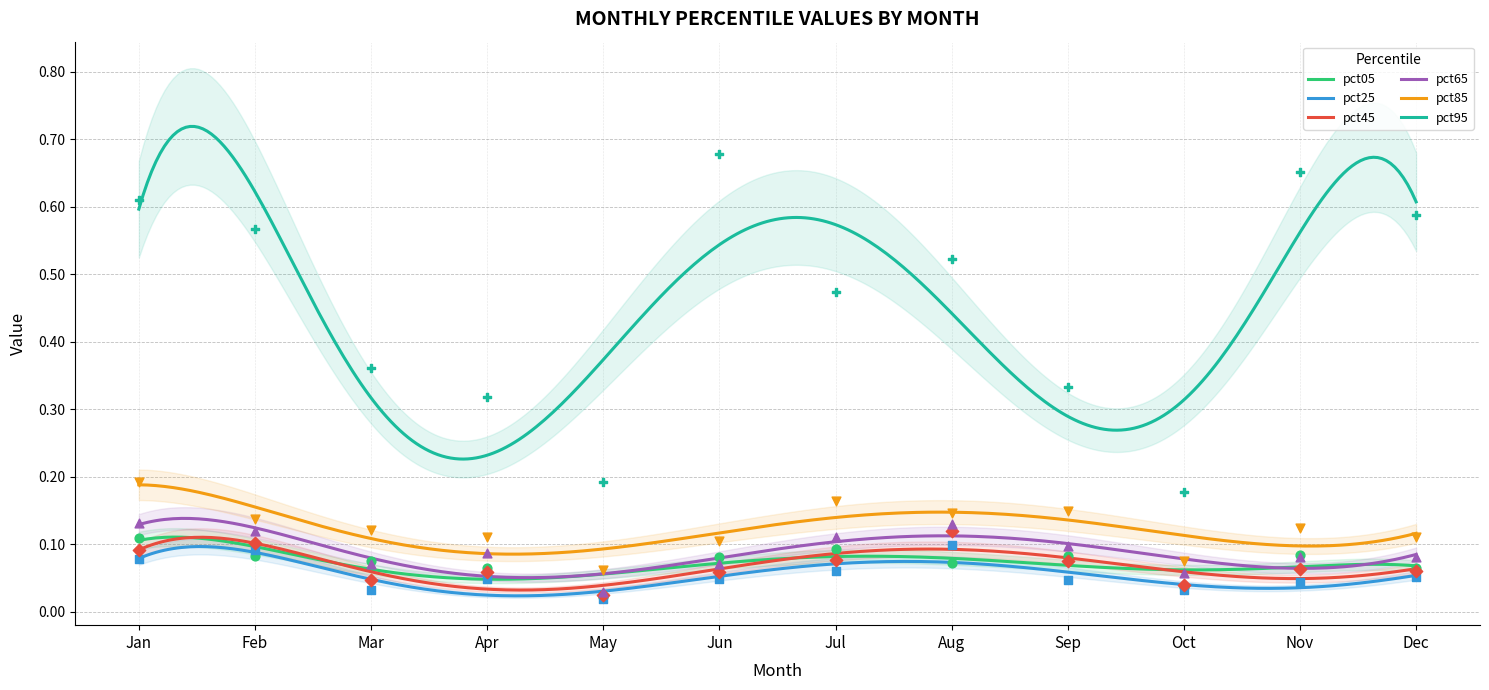

Which series has the largest Y range (max minus min)?

pct95